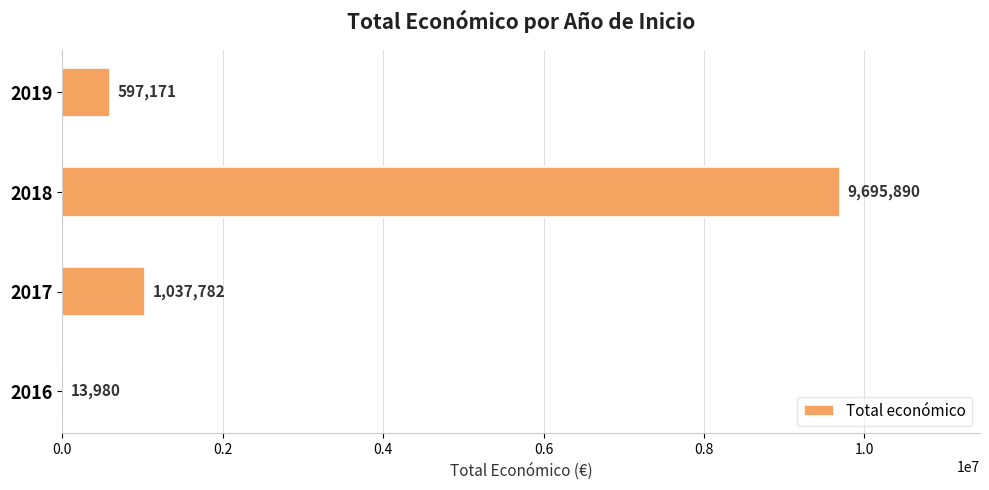

What is the change in value from 2016 to 2018?

+9681910